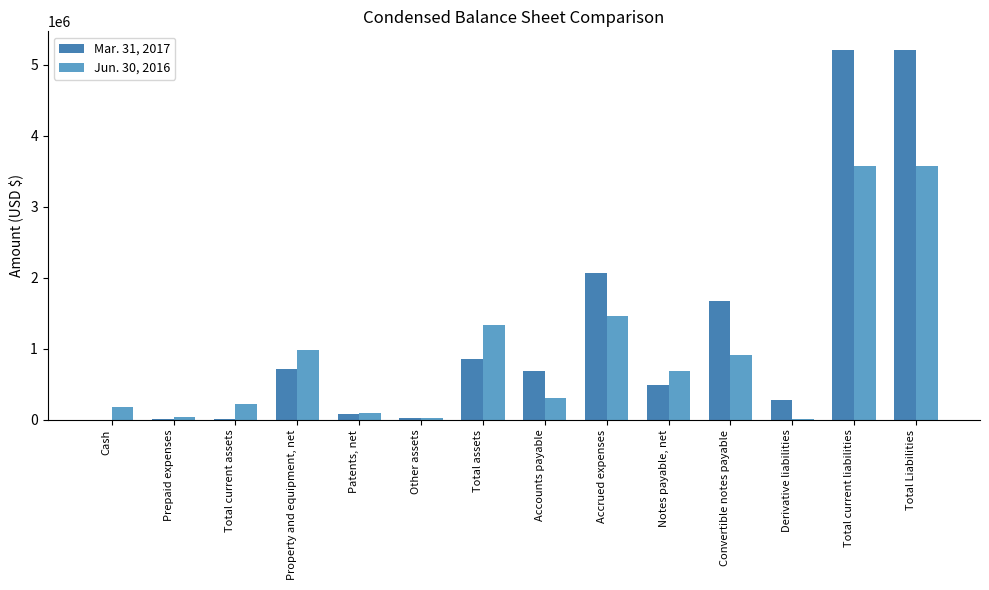

Which series has the largest total across all categories?

Mar. 31, 2017